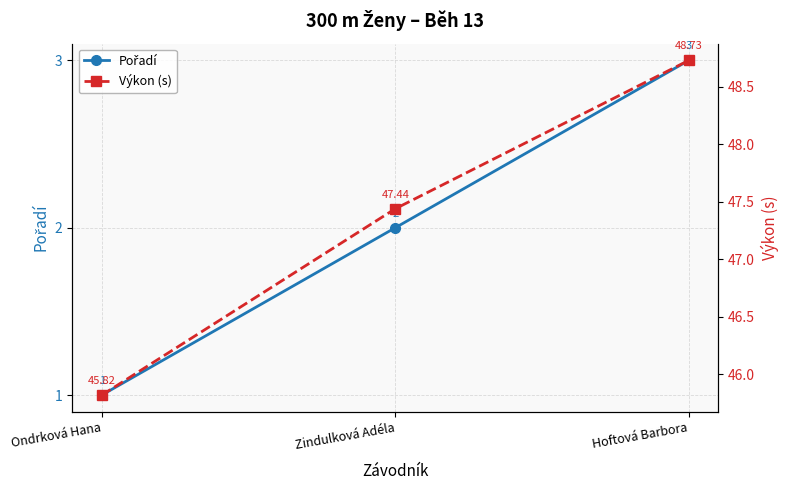

Where does the Pořadí series first go above 2?

Hoftová Barbora